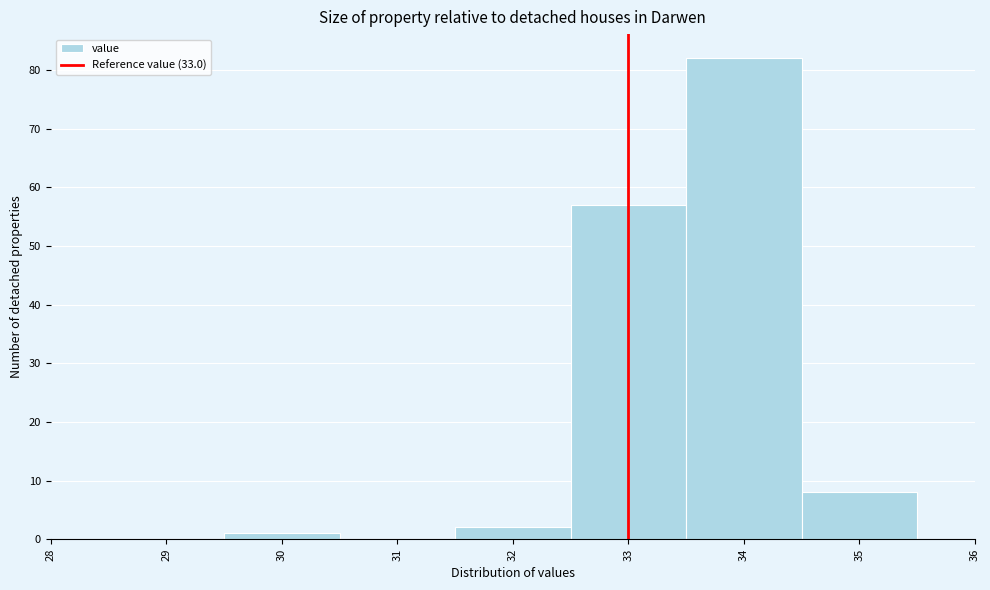

Reading left to right, list every bar in this chart as the range it spans on the x-axis followed by its height. The values are not printed on the chart, so give them approximately, as read against the axis.

28.5 to 29.5: 0
29.5 to 30.5: 1
30.5 to 31.5: 0
31.5 to 32.5: 2
32.5 to 33.5: 57
33.5 to 34.5: 82
34.5 to 35.5: 8